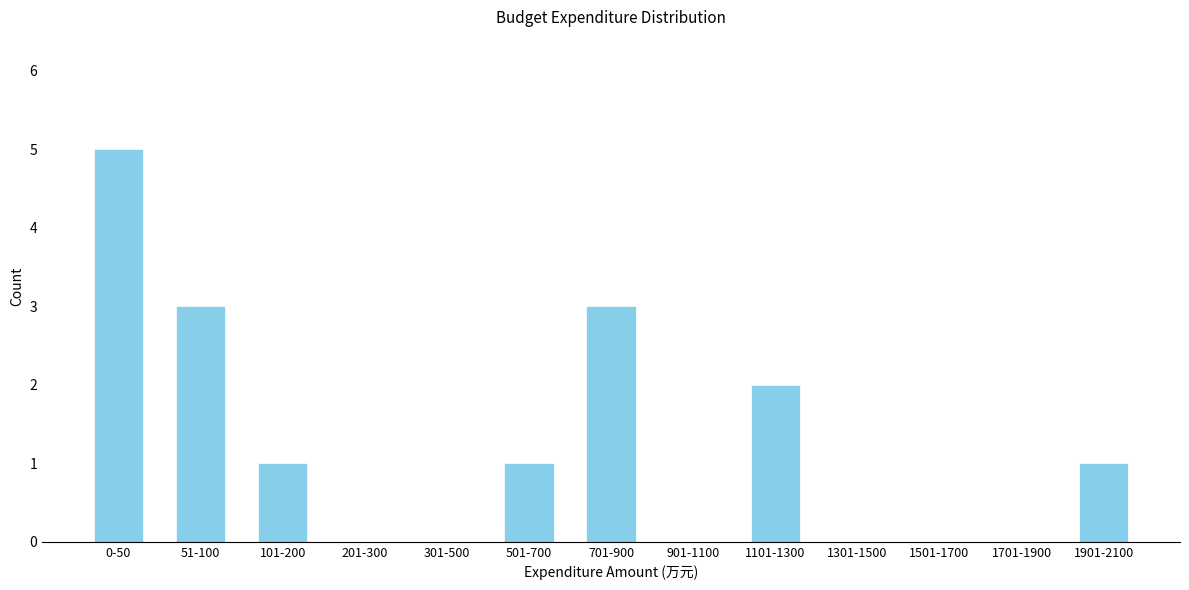

Reading left to right, extract all data points from this chart.

0-50=5	51-100=3	101-200=1	201-300=0	301-500=0	501-700=1	701-900=3	901-1100=0	1101-1300=2	1301-1500=0	1501-1700=0	1701-1900=0	1901-2100=1